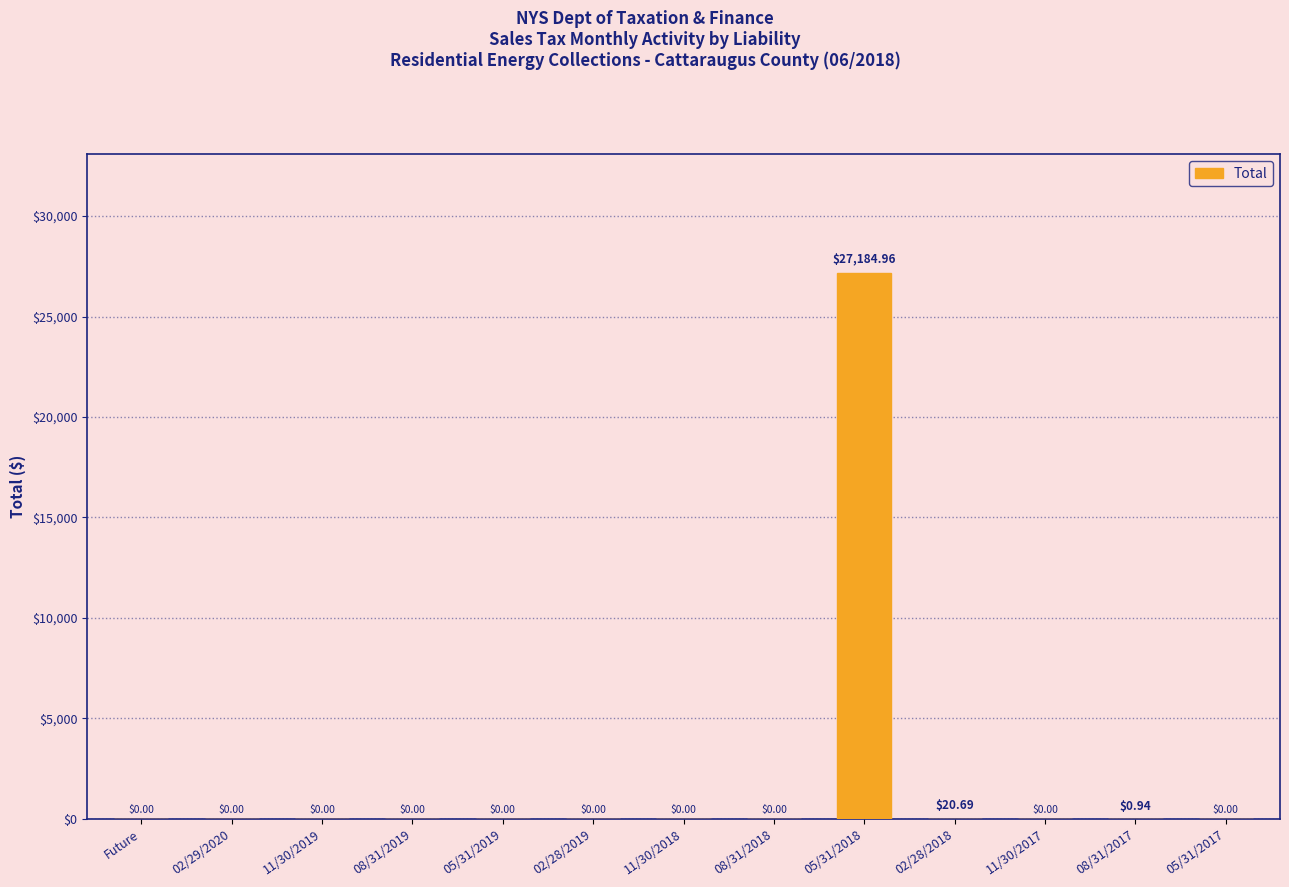

Read the value at 02/28/2018.

20.7